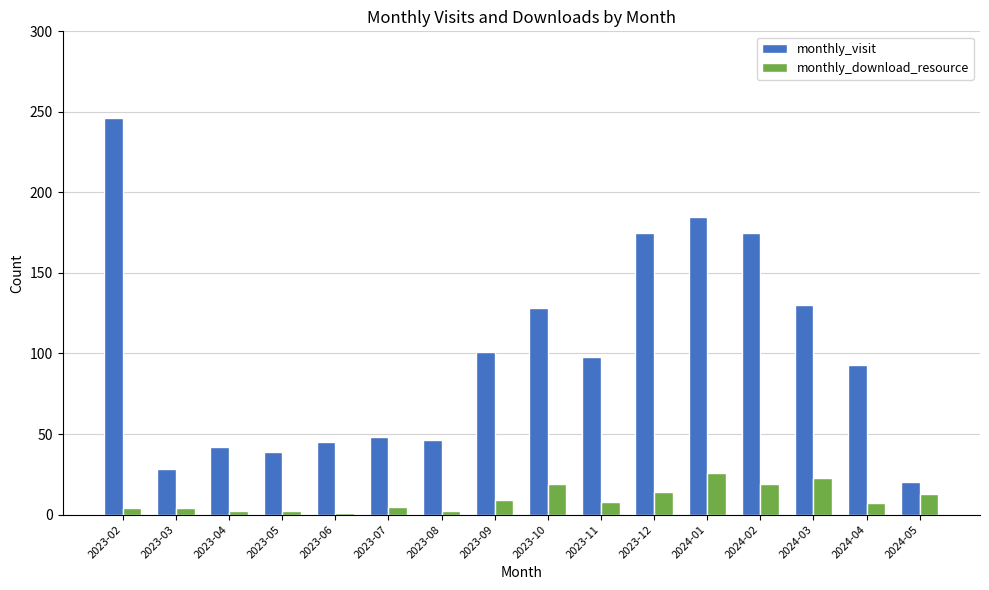

What is the difference between the highest and lowest values at 2023-10?

109